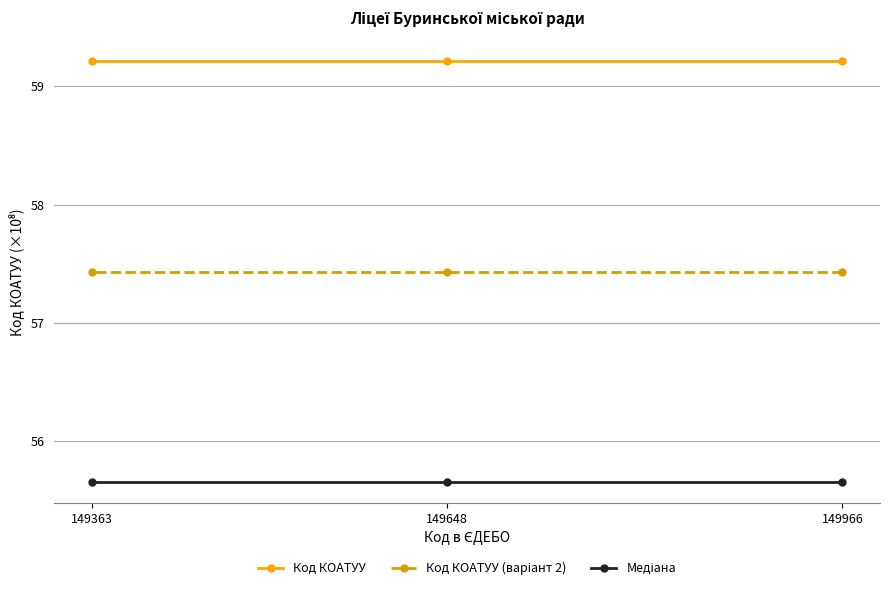

What is the maximum value for Код КОАТУУ (варіант 2)?

57.4